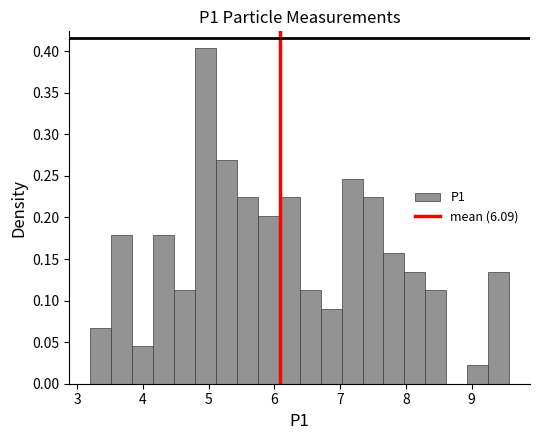

Read against the x-axis, roughly where is the centre of the tallest bar?

5.0